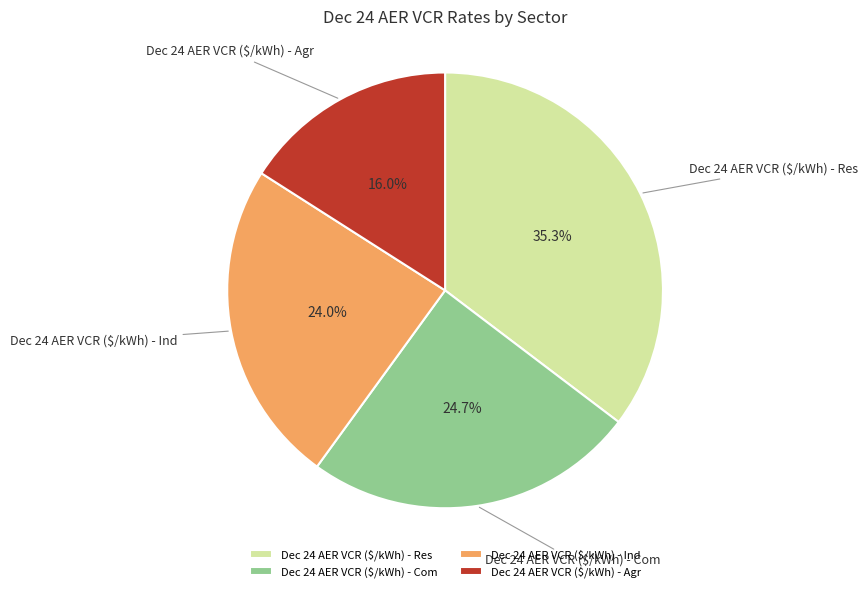

What percentage is the Dec 24 AER VCR ($/kWh) - Agr slice, to the nearest percent?

16%